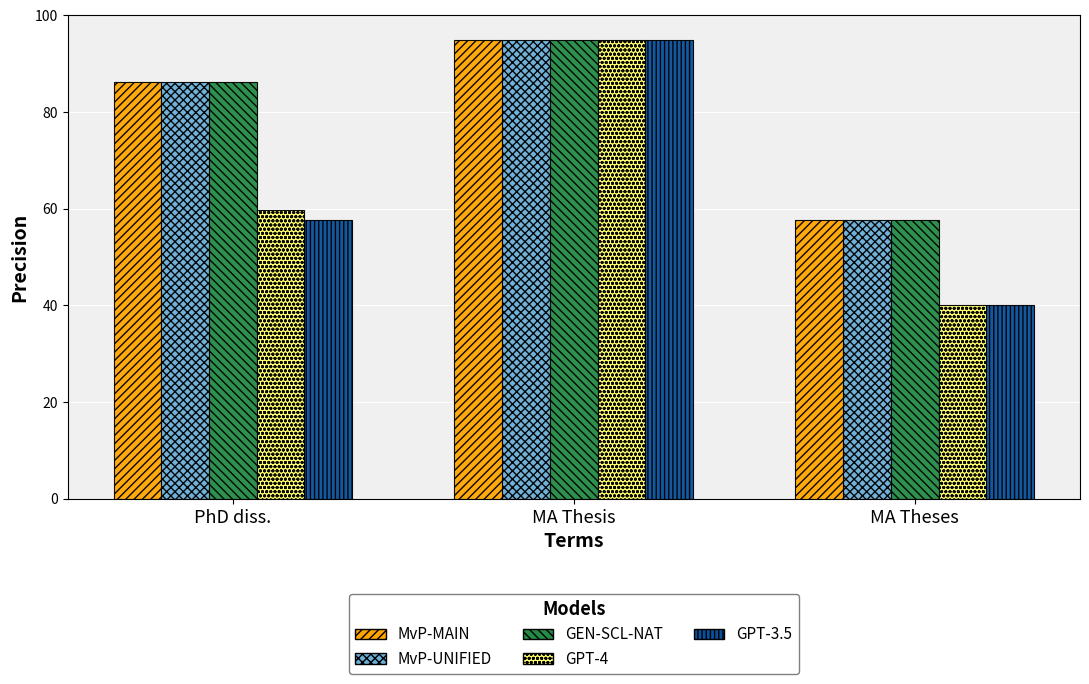

At which label does MvP-UNIFIED reach its minimum?

MA Theses